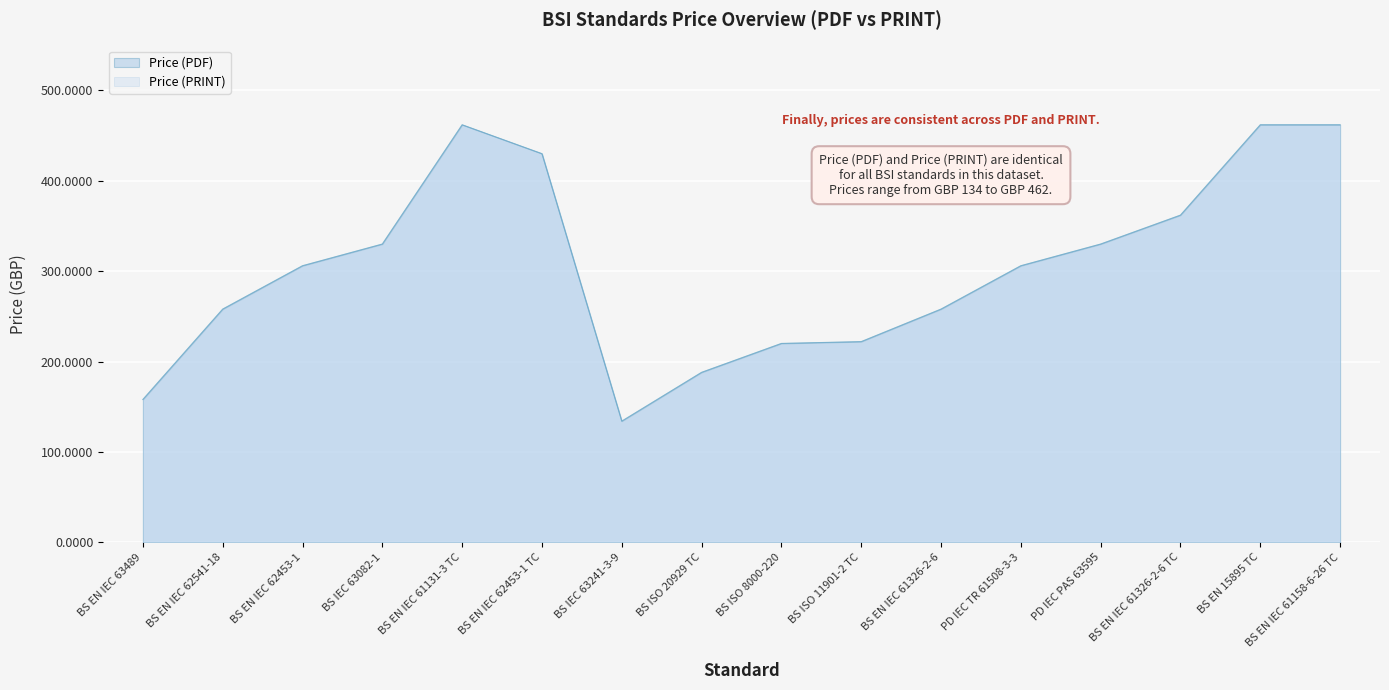

Reading left to right, list all the values displayed in this chart.

Price (PDF): BS EN IEC 63489=158	BS EN IEC 62541-18=258	BS EN IEC 62453-1=306	BS IEC 63082-1=330	BS EN IEC 61131-3 TC=462	BS EN IEC 62453-1 TC=430	BS IEC 63241-3-9=134	BS ISO 20929 TC=188	BS ISO 8000-220=220	BS ISO 11901-2 TC=222	BS EN IEC 61326-2-6=258	PD IEC TR 61508-3-3=306	PD IEC PAS 63595=330	BS EN IEC 61326-2-6 TC=362	BS EN 15895 TC=462	BS EN IEC 61158-6-26 TC=462
Price (PRINT): BS EN IEC 63489=158	BS EN IEC 62541-18=258	BS EN IEC 62453-1=306	BS IEC 63082-1=330	BS EN IEC 61131-3 TC=462	BS EN IEC 62453-1 TC=430	BS IEC 63241-3-9=134	BS ISO 20929 TC=188	BS ISO 8000-220=220	BS ISO 11901-2 TC=222	BS EN IEC 61326-2-6=258	PD IEC TR 61508-3-3=306	PD IEC PAS 63595=330	BS EN IEC 61326-2-6 TC=362	BS EN 15895 TC=462	BS EN IEC 61158-6-26 TC=462